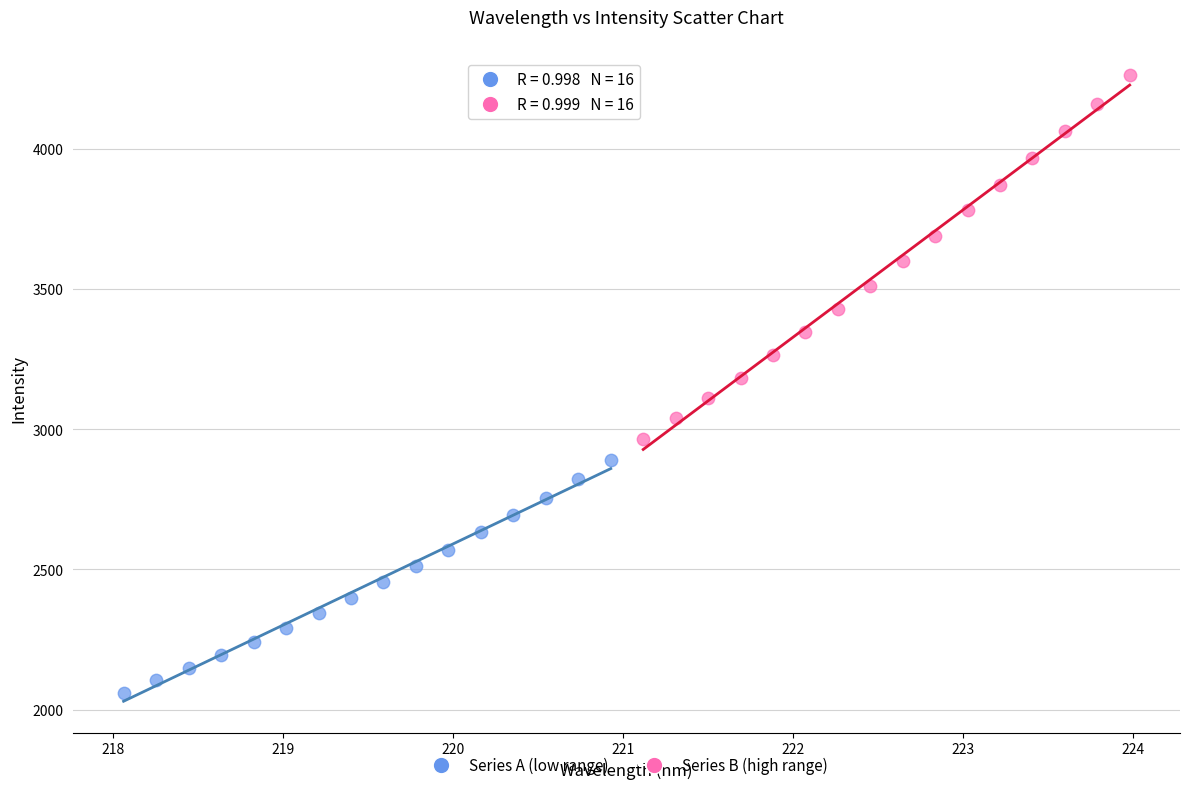

Which series has the widest spread of Y values?

Series B (high range)